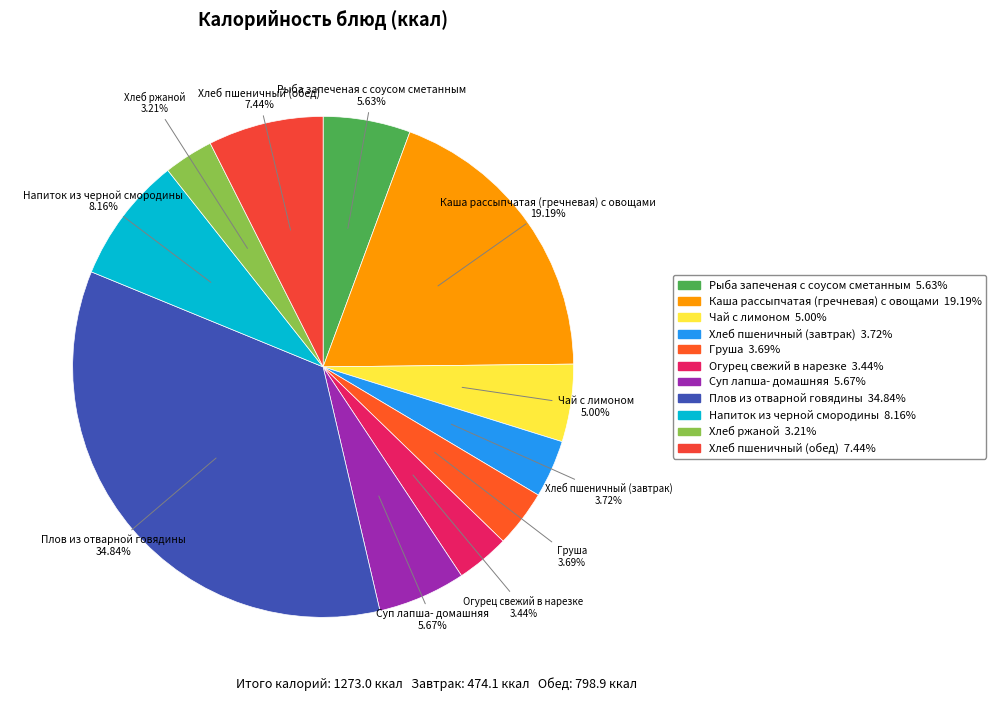

What is the total percentage of Хлеб пшеничный (завтрак) and Хлеб ржаной?

6.9%